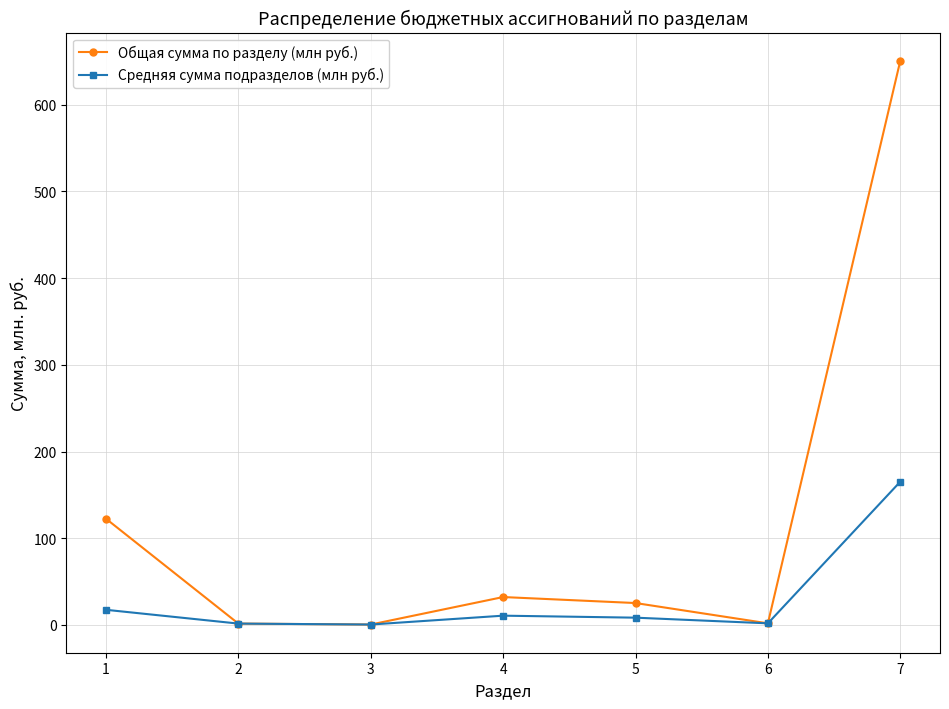

What is the lowest value of the Средняя сумма подразделов (млн руб.) series?

0.5